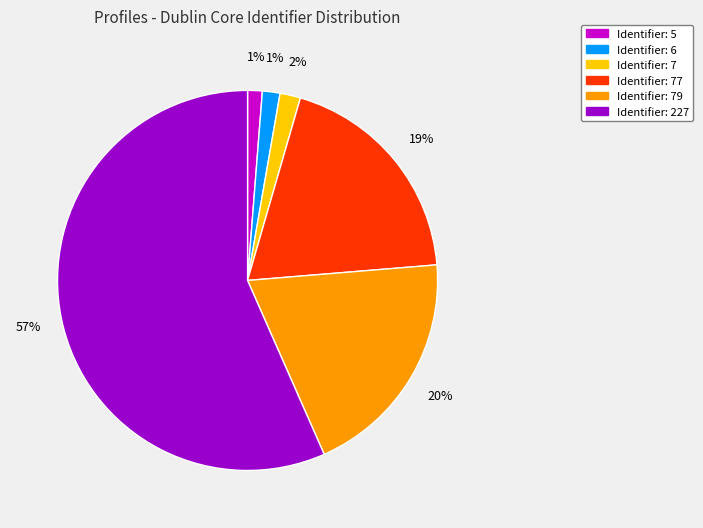

Does any single category account for the majority?

Yes